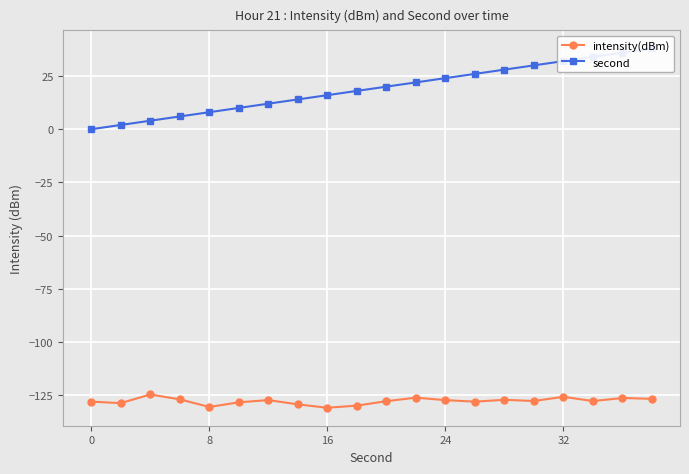

Which series has the widest spread of values?

second